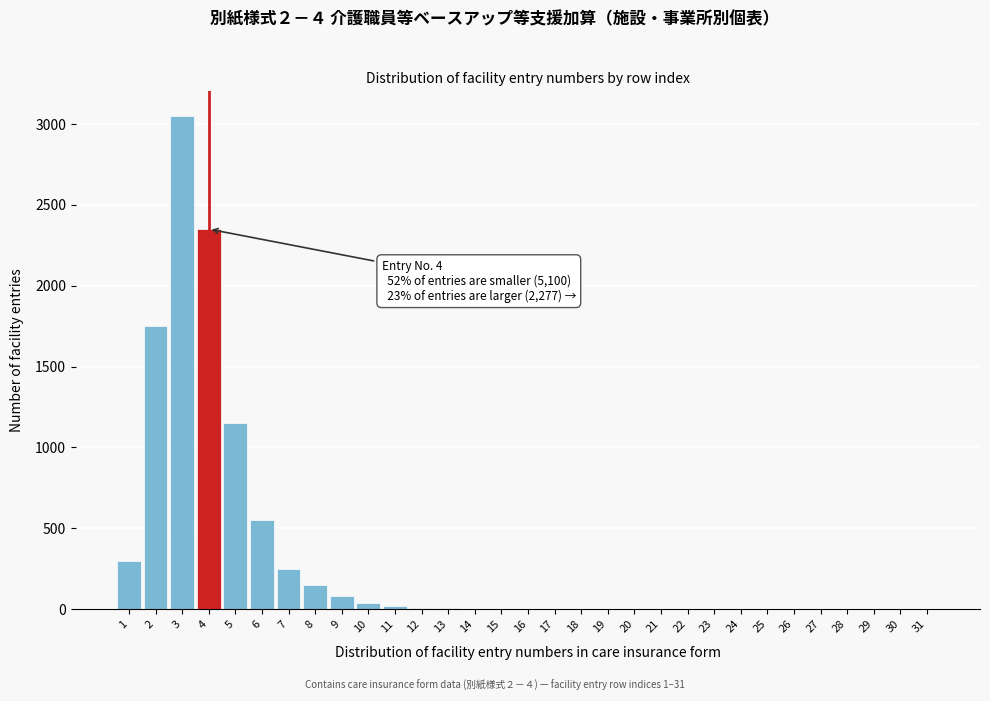

What is the sum of all values?

9727